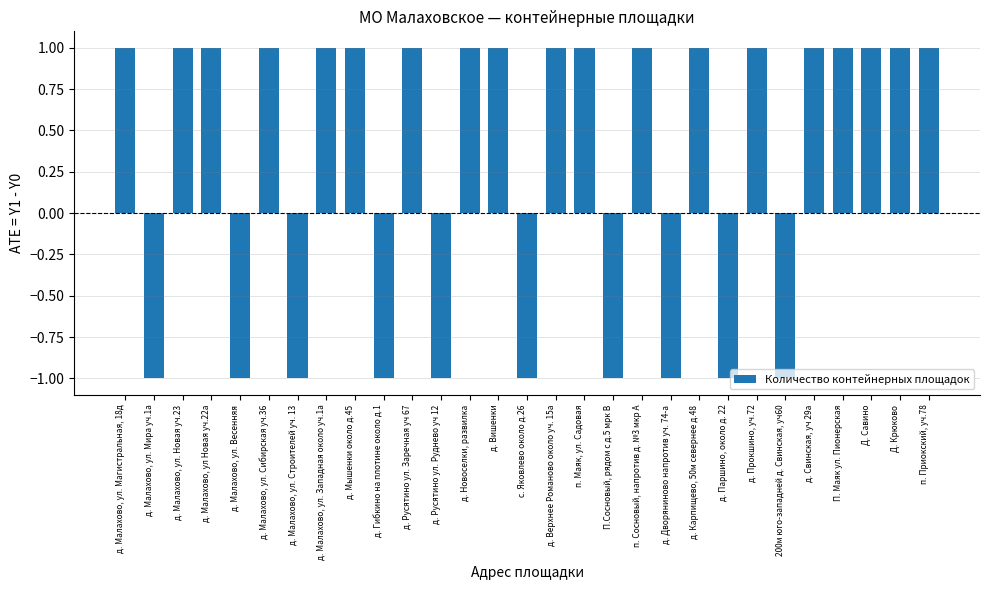

Reading right to left, extract all data points from this chart.

1	1	1	1	1	-1	1	-1	1	-1	1	-1	1	1	-1	1	1	-1	1	-1	1	1	-1	1	-1	1	1	-1	1